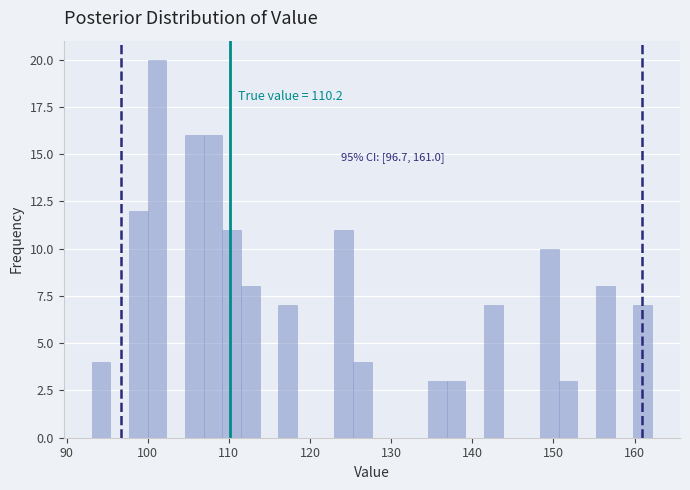

Around what value on the x-axis is the tallest bar? Give the approximate position of its centre, as read against the axis.

101